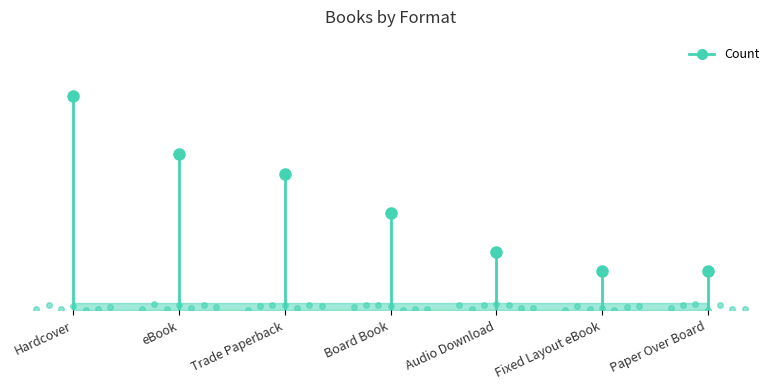

Which category has the highest value across all series?

Hardcover